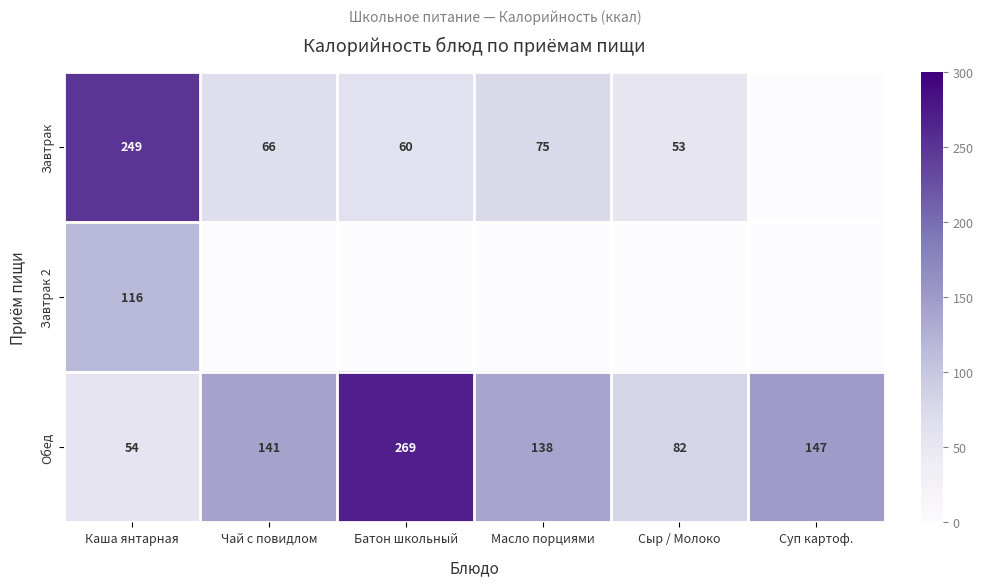

At which category does the chart reach its peak across all series?

Батон школьный